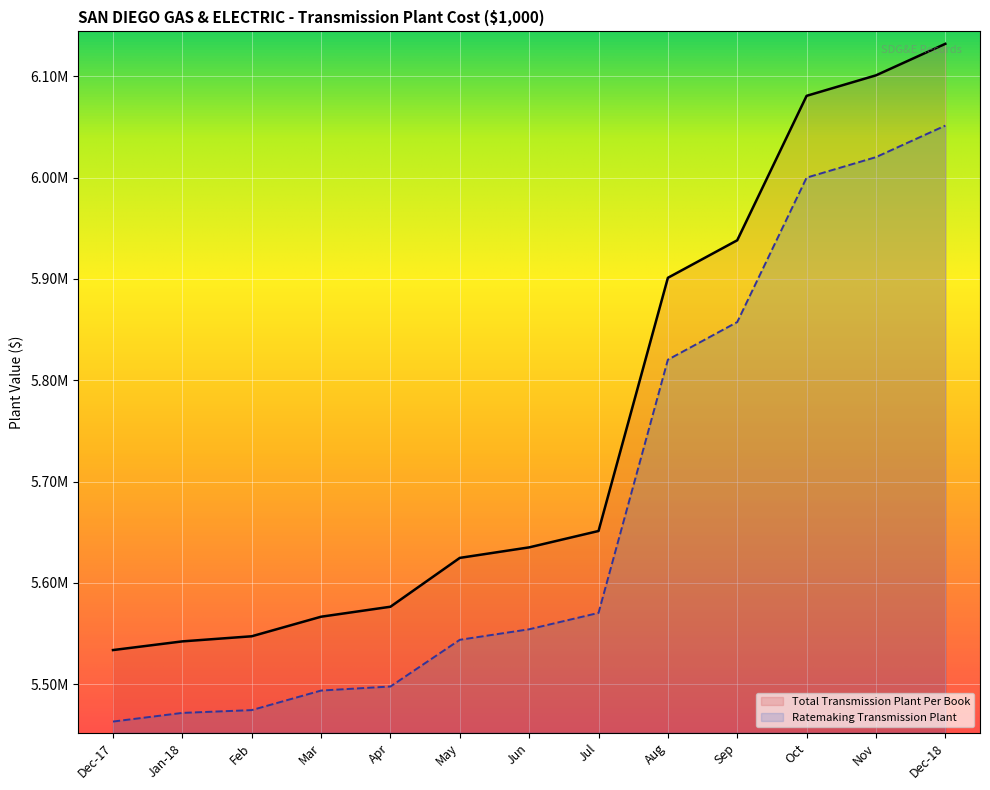

The value of Ratemaking Transmission Plant at Sep is 5857446.1. True or false?

True